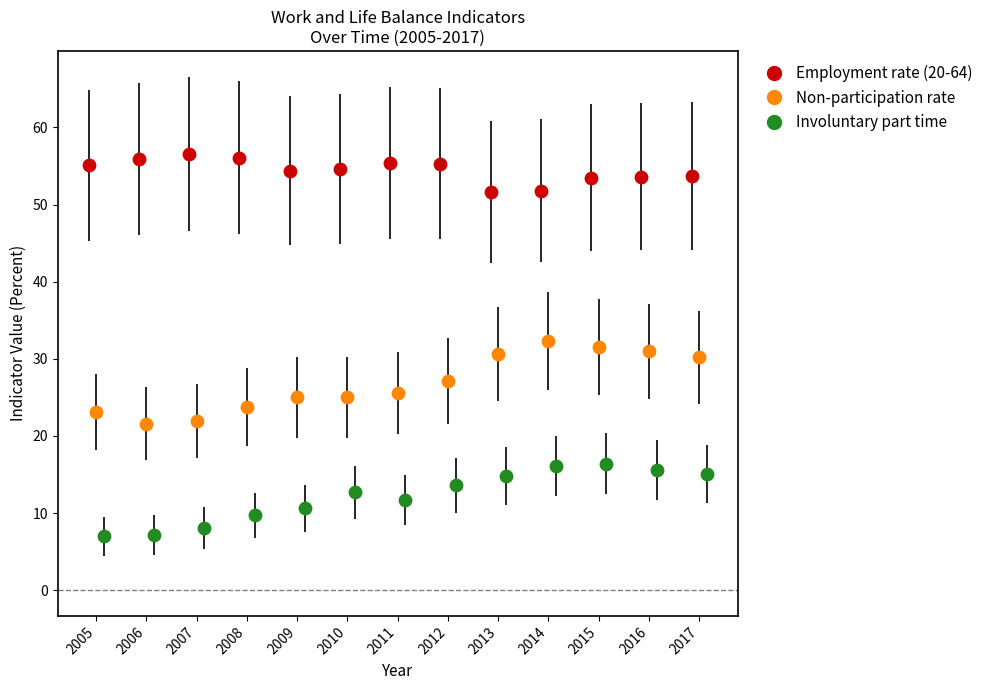

Which series contains the highest Y value?

Employment rate (20-64)